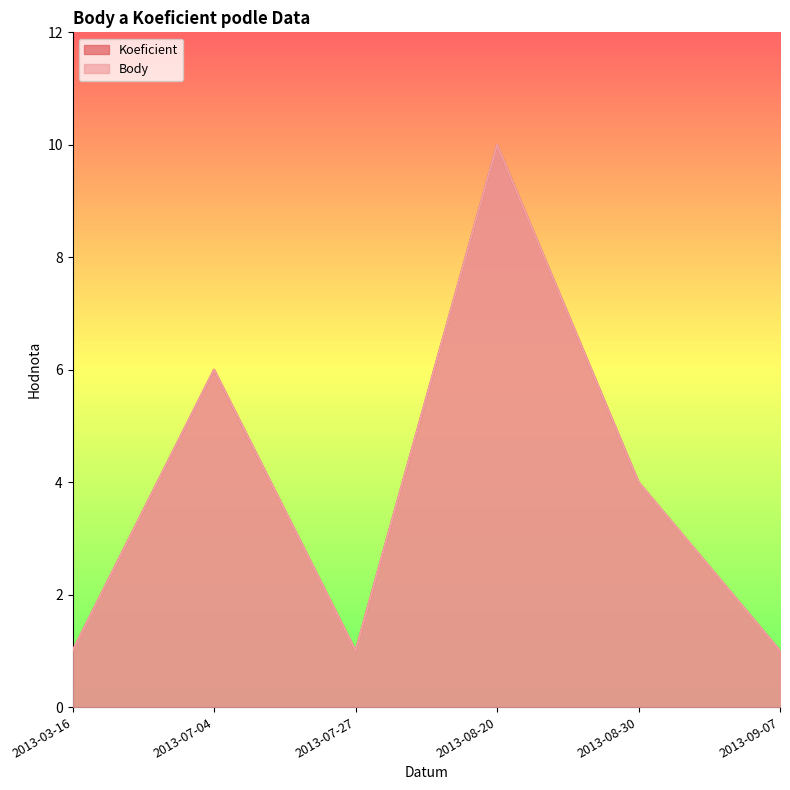

What is the average value of the Body series?

4